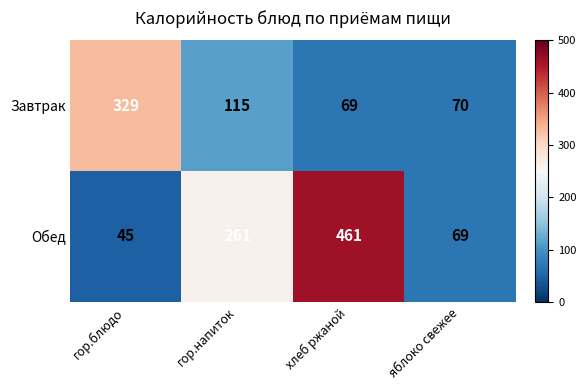

Rank the series at хлеб ржаной from lowest to highest value.

Завтрак, Обед